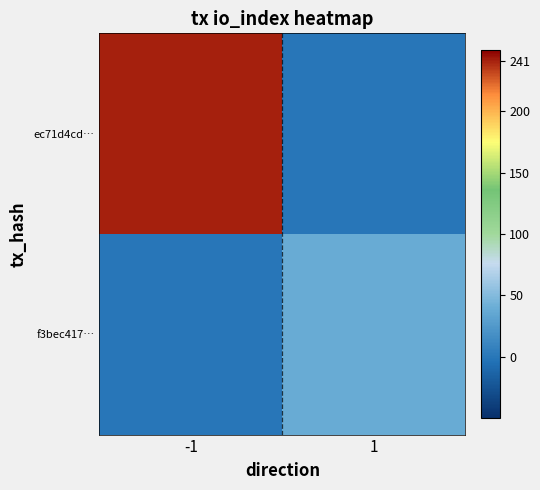

Reading left to right, what are all the values shown in this chart?

ec71d4cd…: -1=241	1=0
f3bec417…: -1=0	1=38